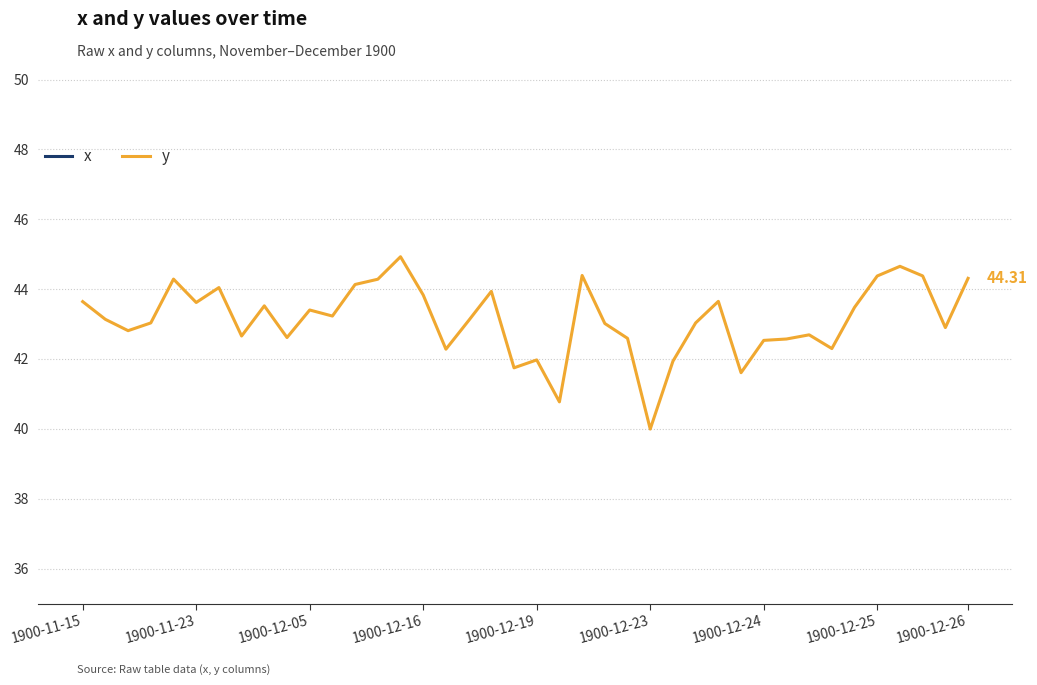

At how many categories does at least one series exceed 12?

40